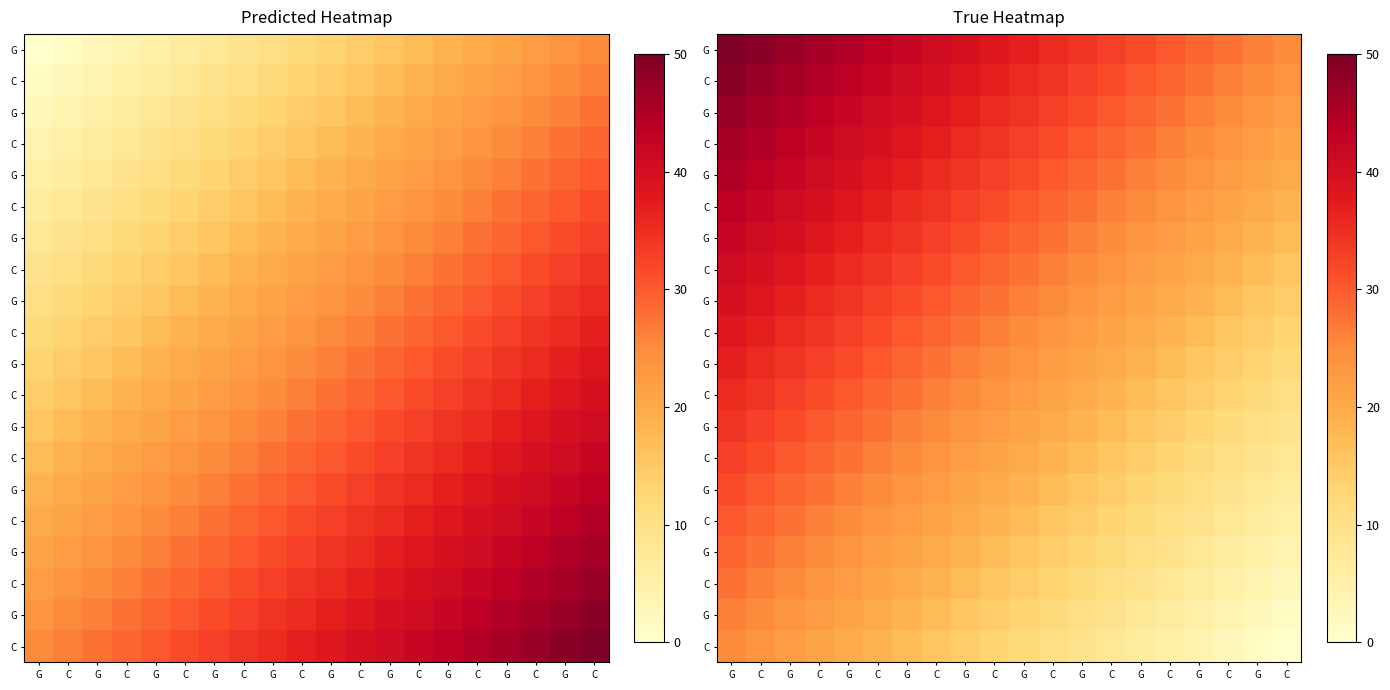

At which category does the chart reach its peak across all series?

G